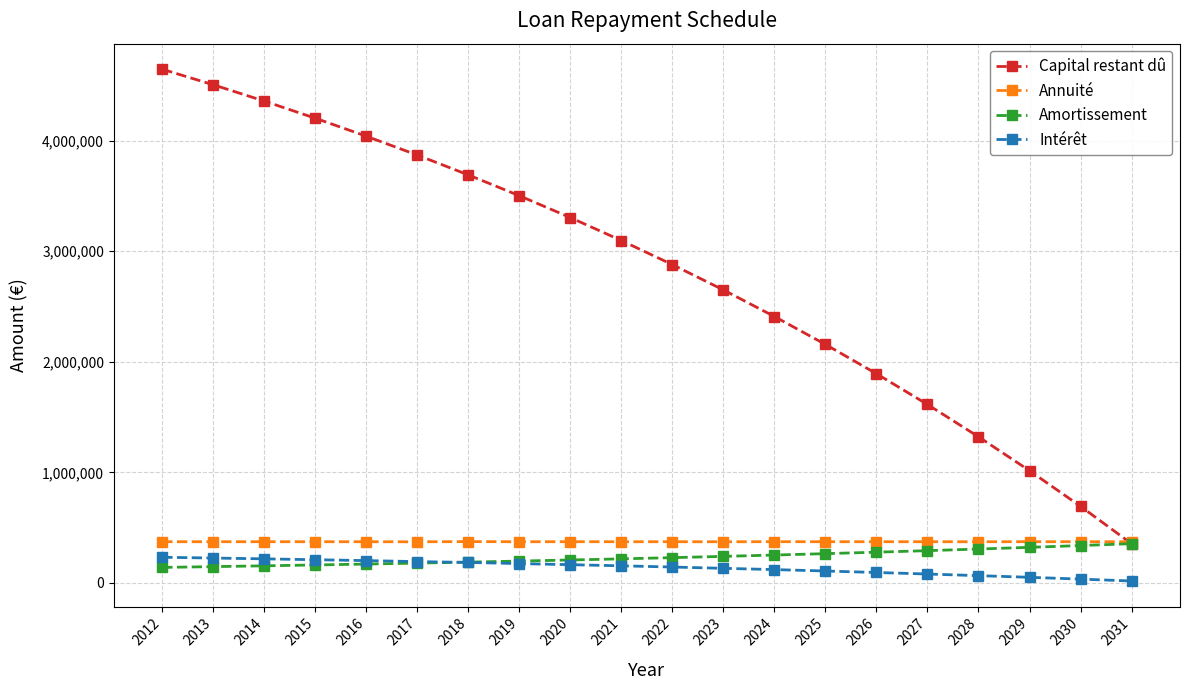

How many lines are shown in the chart?

4